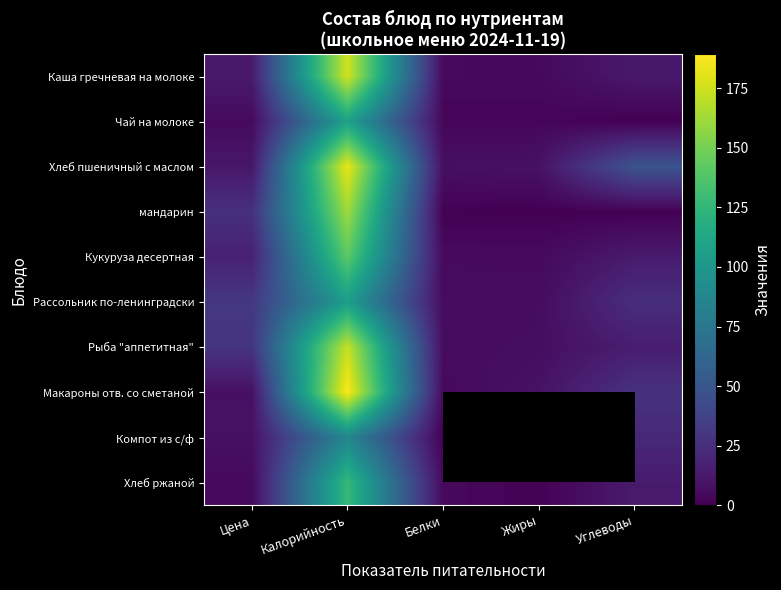

Where does the Каша гречневая на молоке series first go above 12?

Цена